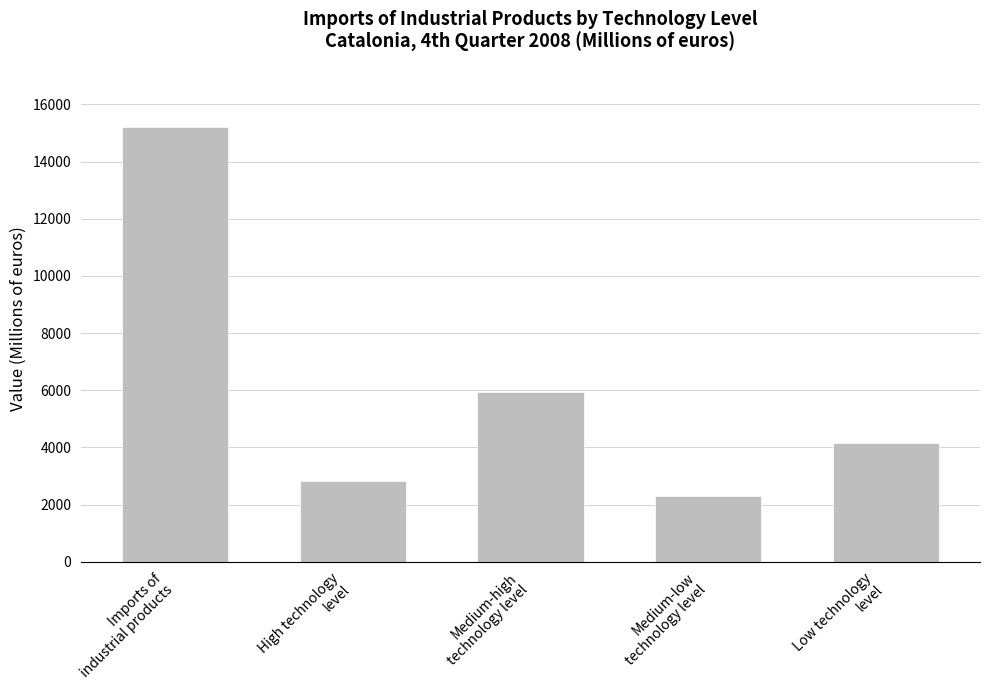

What is the average value?

6081.1